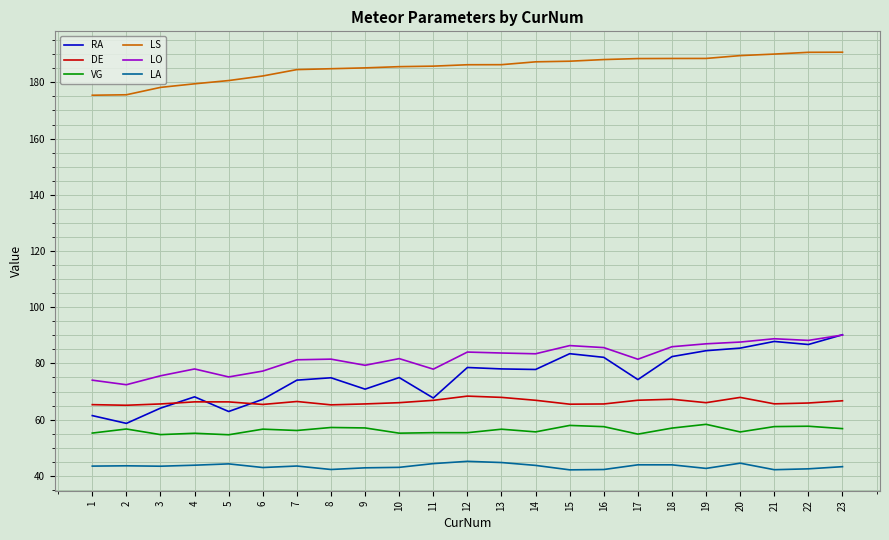

True or false: LA and LS intersect in this chart.

False